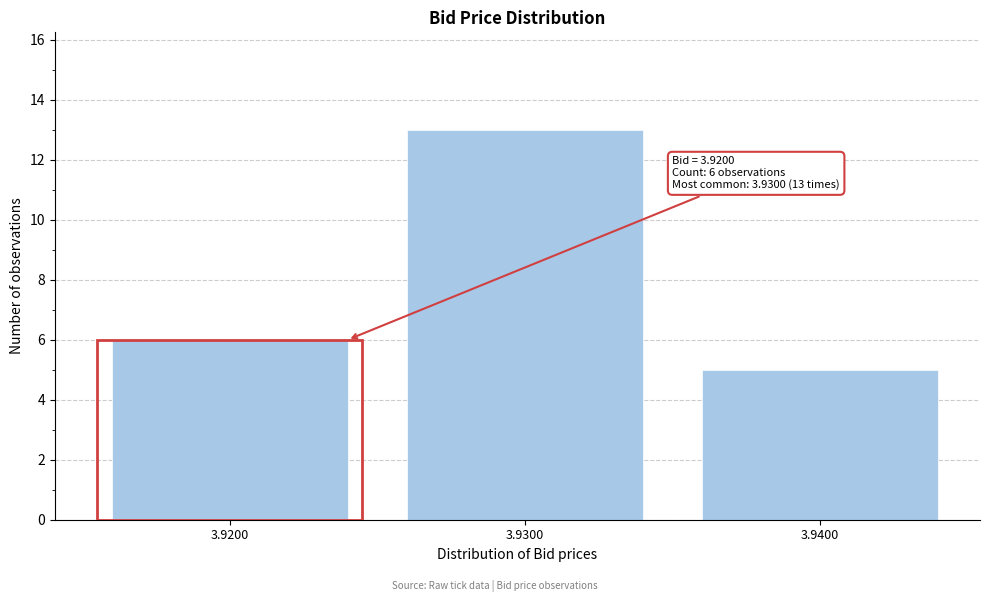

Reading right to left, extract all data points from this chart.

3.9400=5	3.9300=13	3.9200=6